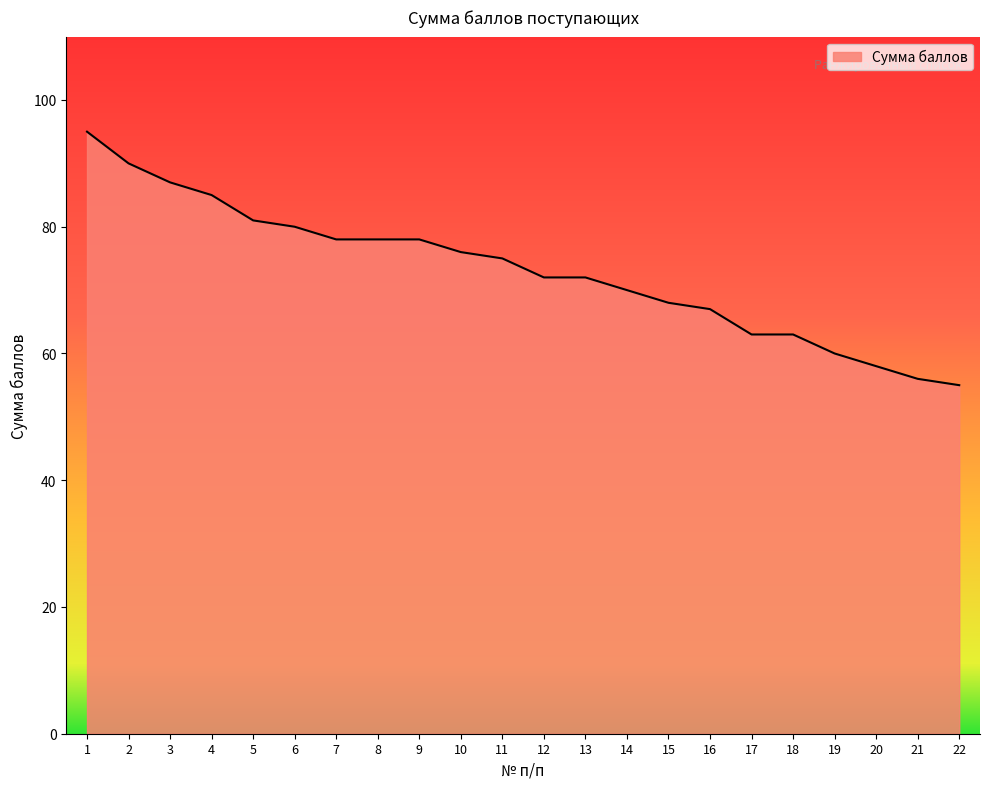

Reading left to right, list all the values displayed in this chart.

95	90	87	85	81	80	78	78	78	76	75	72	72	70	68	67	63	63	60	58	56	55